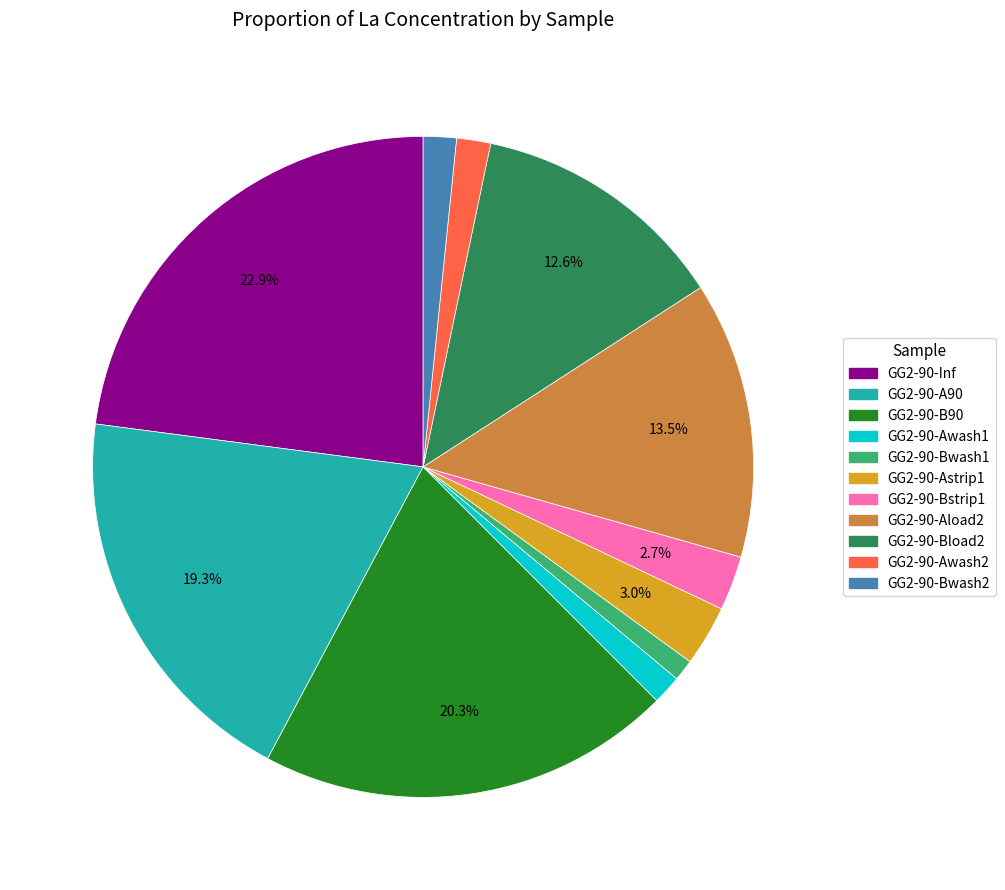

Which has a higher value, GG2-90-Astrip1 or GG2-90-Awash1?

GG2-90-Astrip1